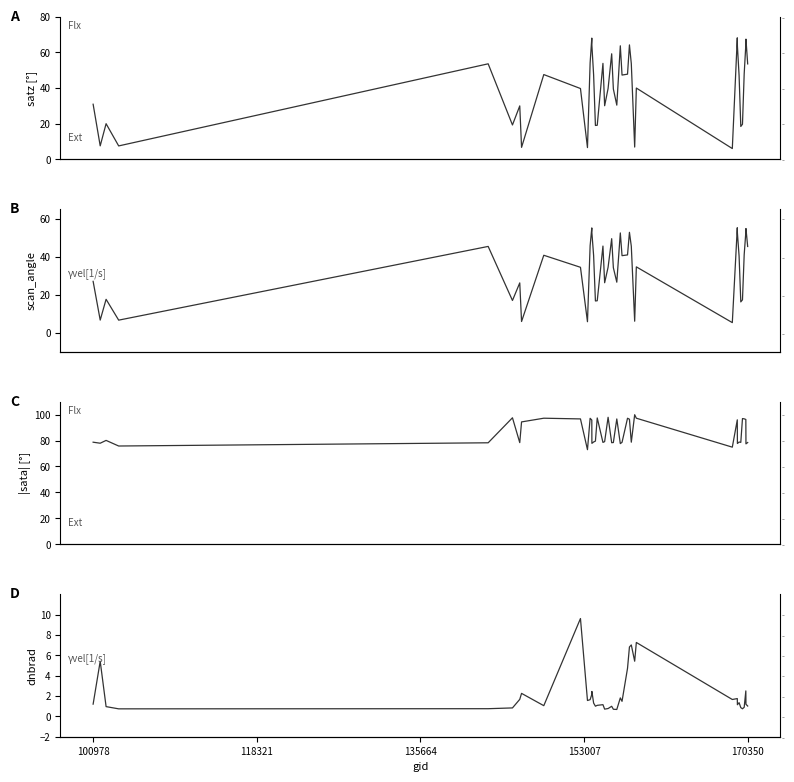

What is the smallest value displayed?

0.7